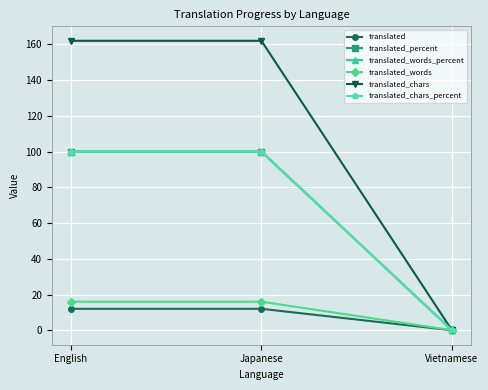

Which series has the widest spread of values?

translated_chars